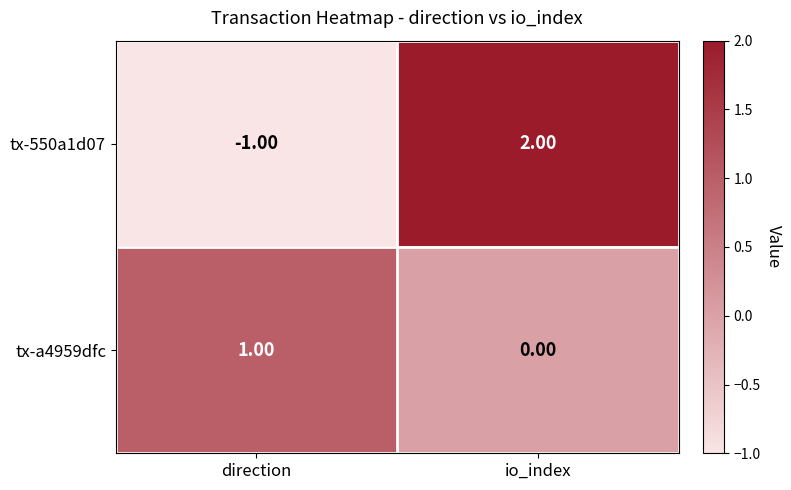

Is the value of tx-a4959dfc at io_index greater than the value of tx-550a1d07 at direction?

Yes